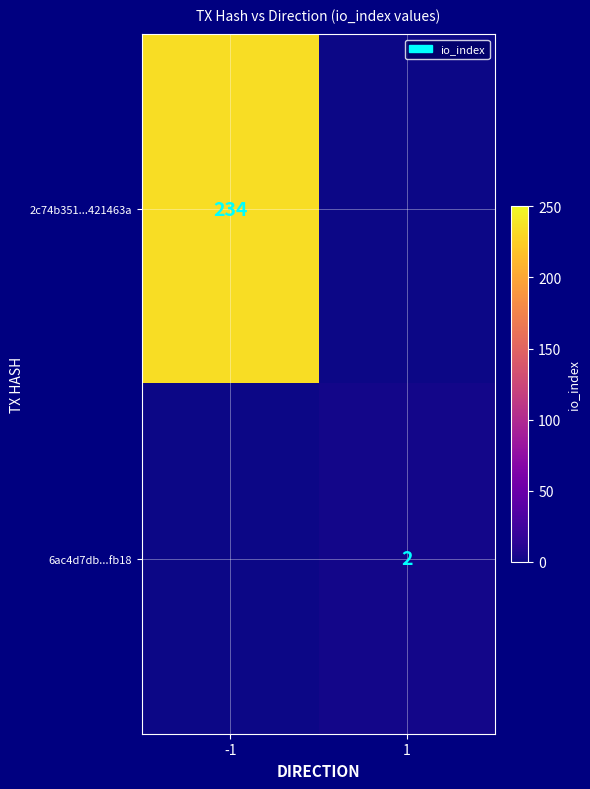

The value of 2c74b351...421463a at -1 is 234. True or false?

True